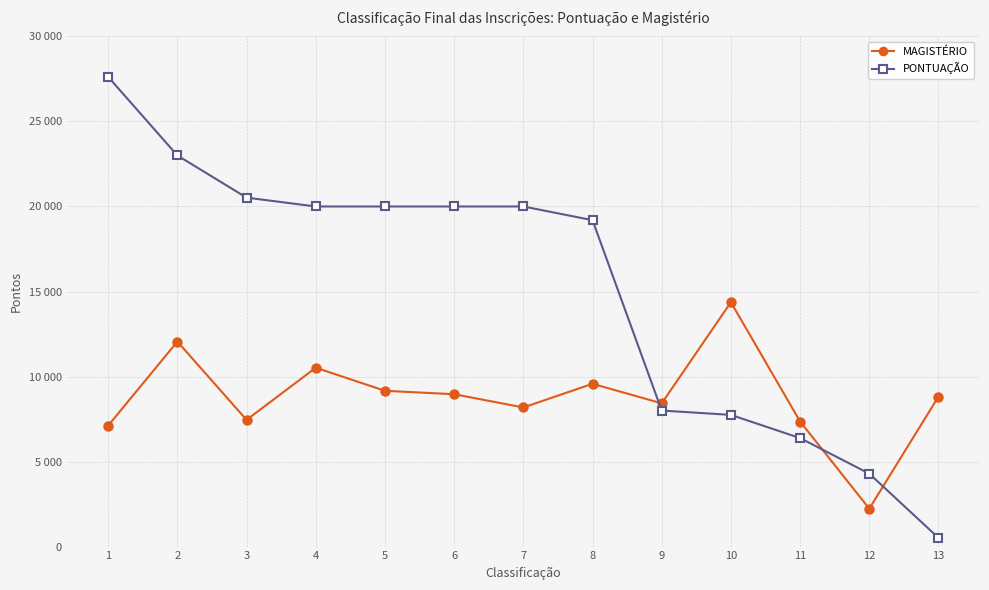

At which category is the sum across all series the highest?

2